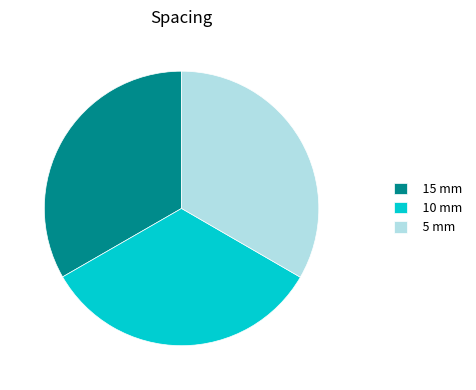

Is 5 mm the majority of the pie?

No